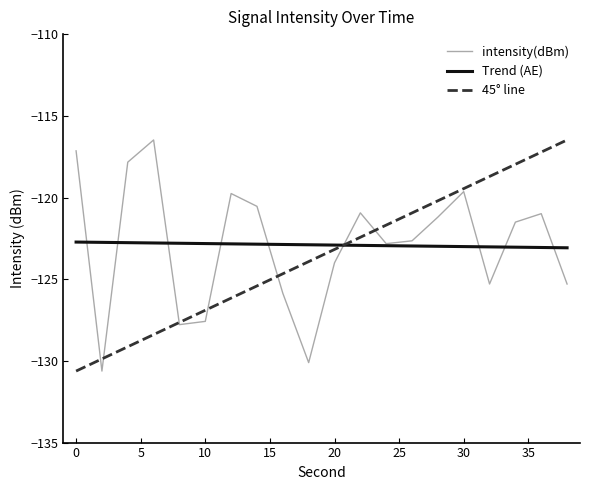

What is the change in value from 12 to 22?

-1.2